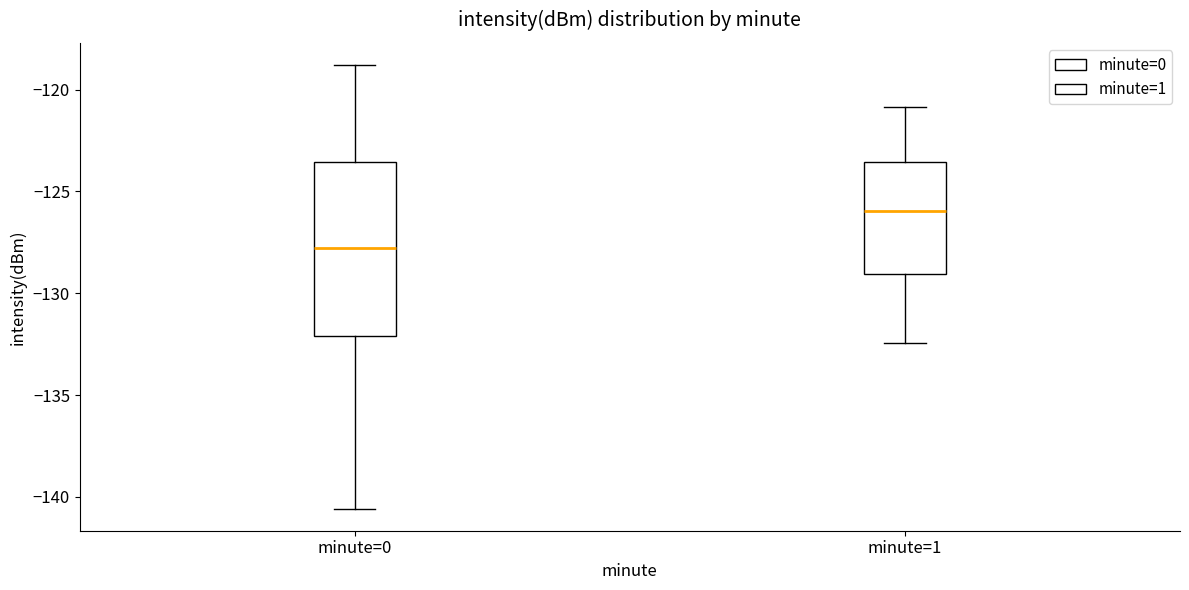

Which box has the highest median line?

minute=1